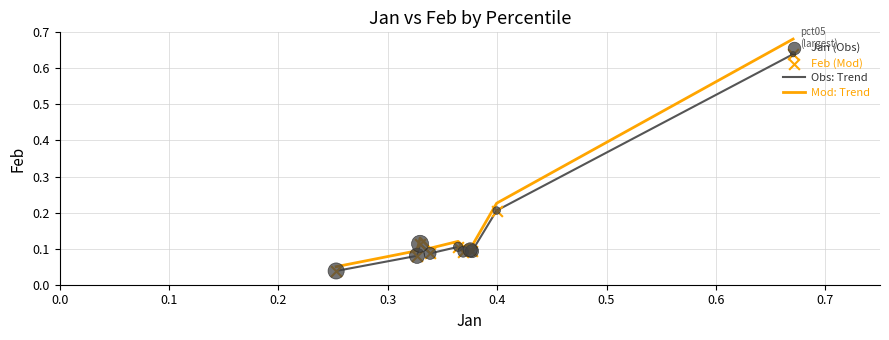

Rank the series by their maximum value, from highest to lowest.

Mod: Trend, Obs: Trend